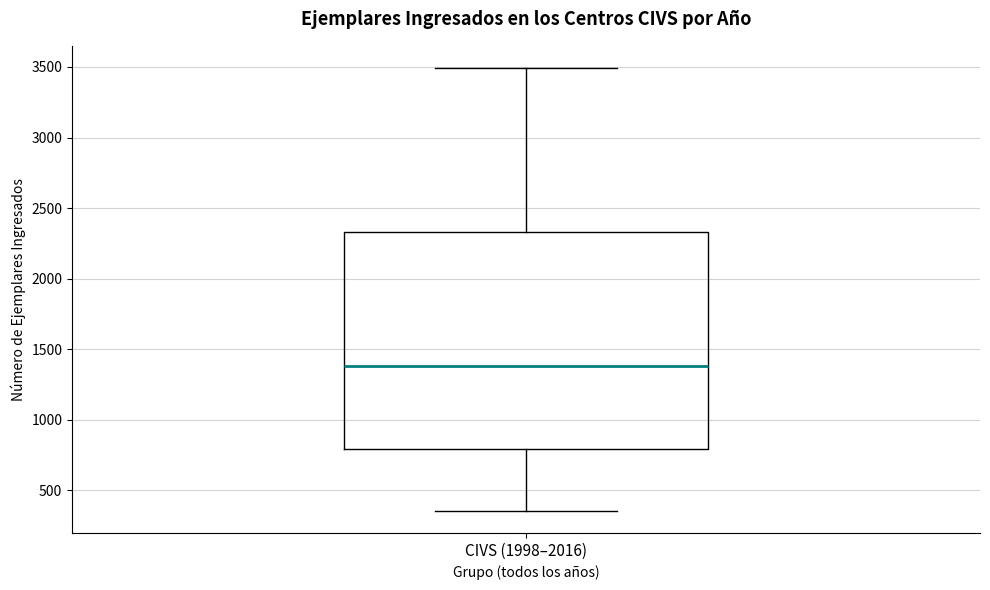

Where does the lower whisker of the box for CIVS (1998–2016) end on the y-axis? The values are not printed on the chart, so give them approximately, as read against the axis.

350